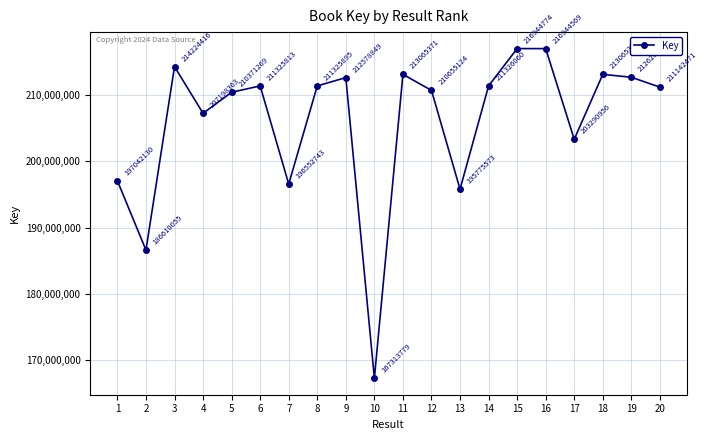

At which category does the data reach its first local peak?

3